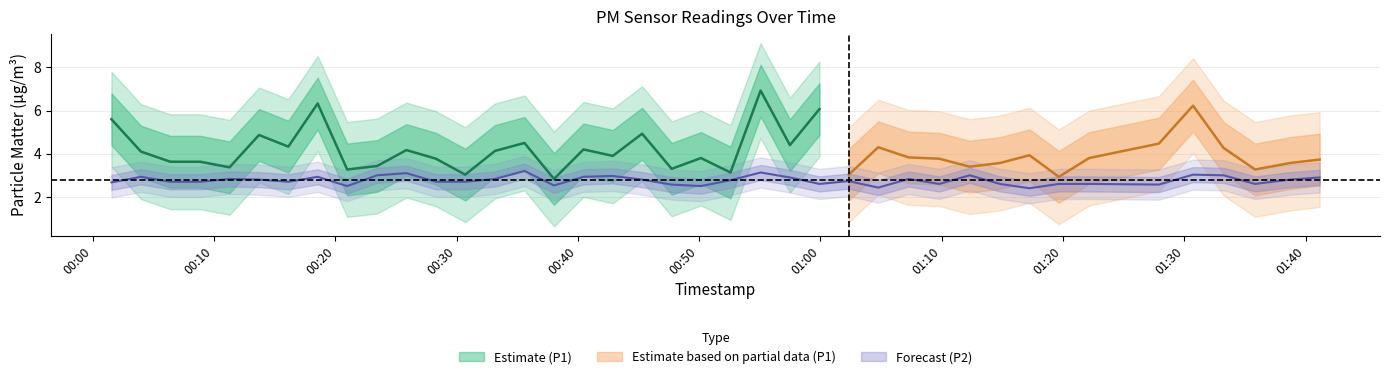

The chart shows a value of 5.1 at 22. True or false?

False